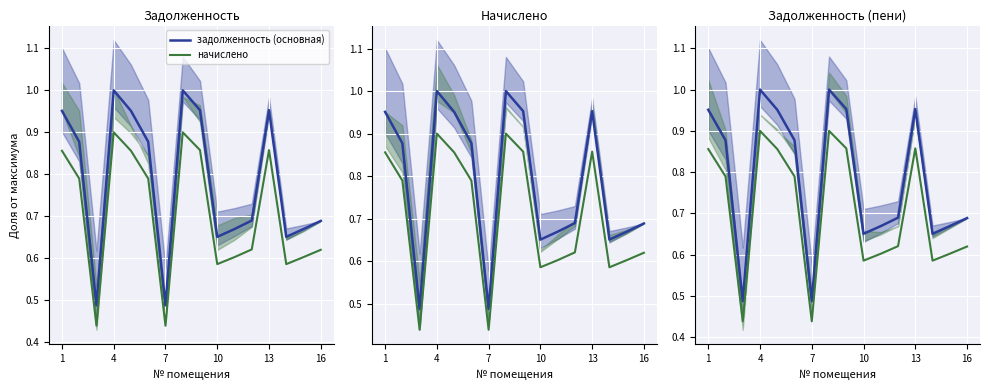

At how many categories does at least one series exceed 0?

16